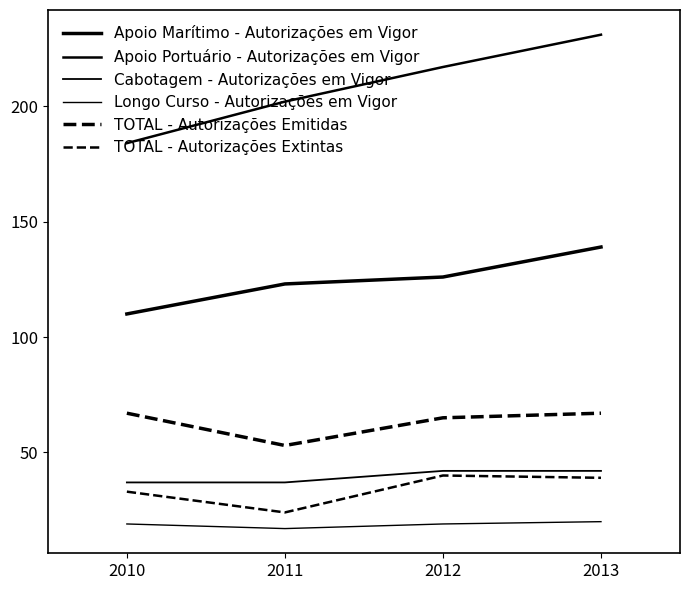

Is it true that Longo Curso - Autorizações em Vigor equals 27 at 2011?

False